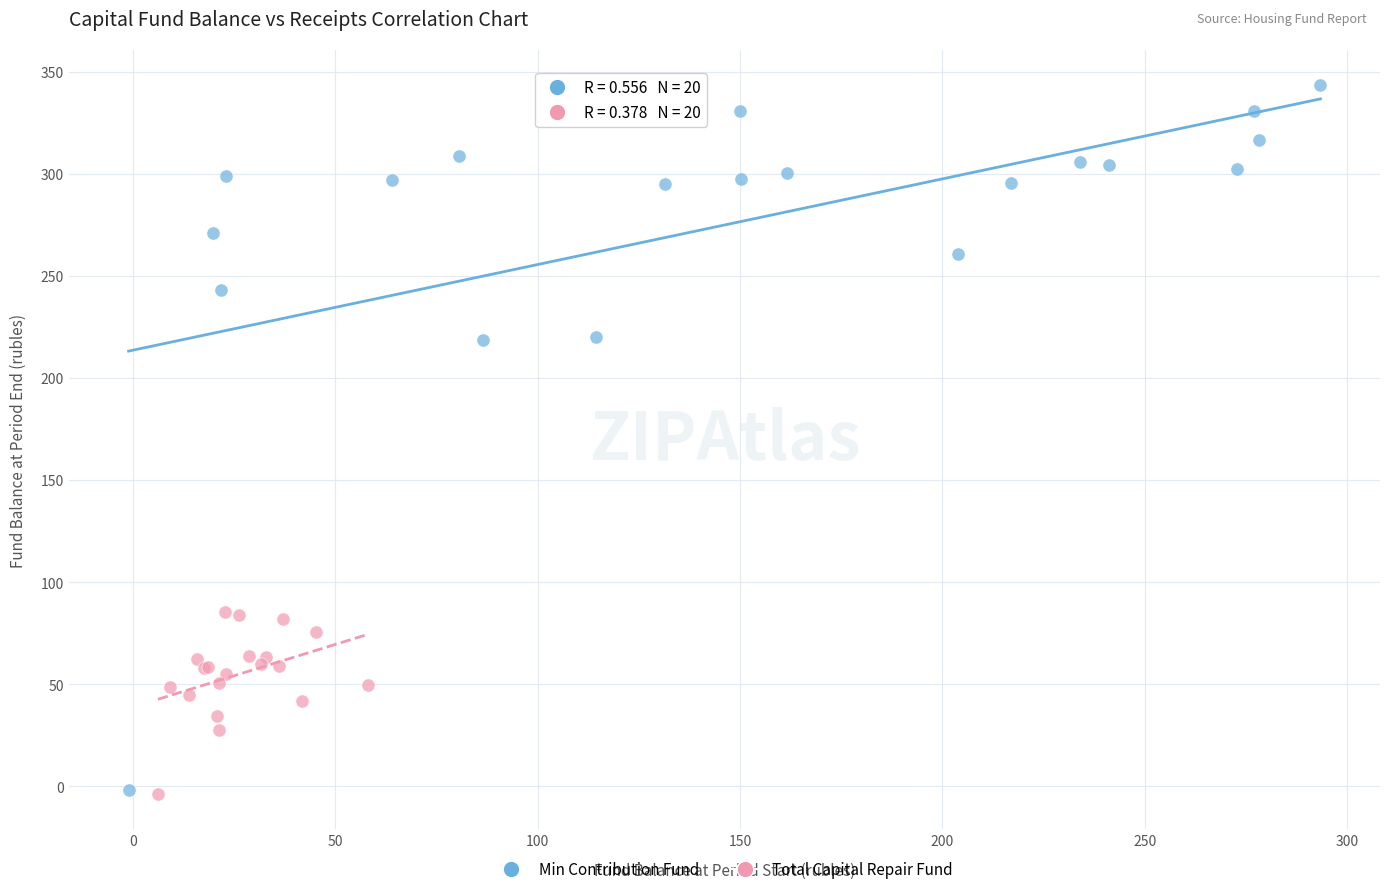

Which series has the largest Y range (max minus min)?

Min Contribution Fund